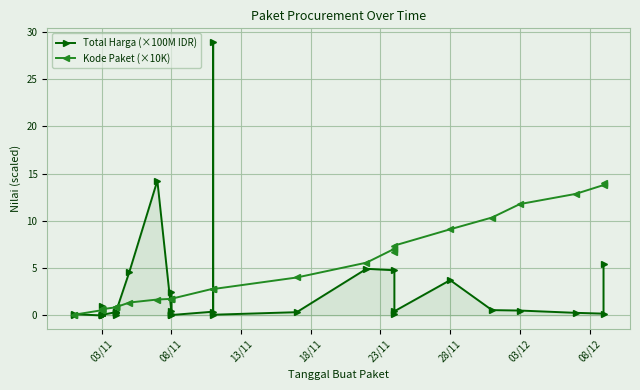

What is the average value of the Total Harga (×100M IDR) series?

2.1